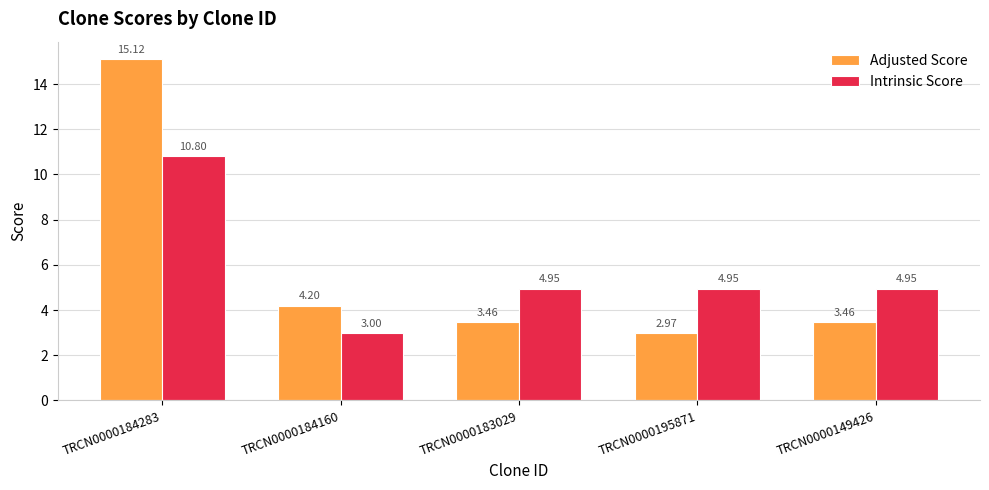

What is the total value across all series at TRCN0000184283?

25.9